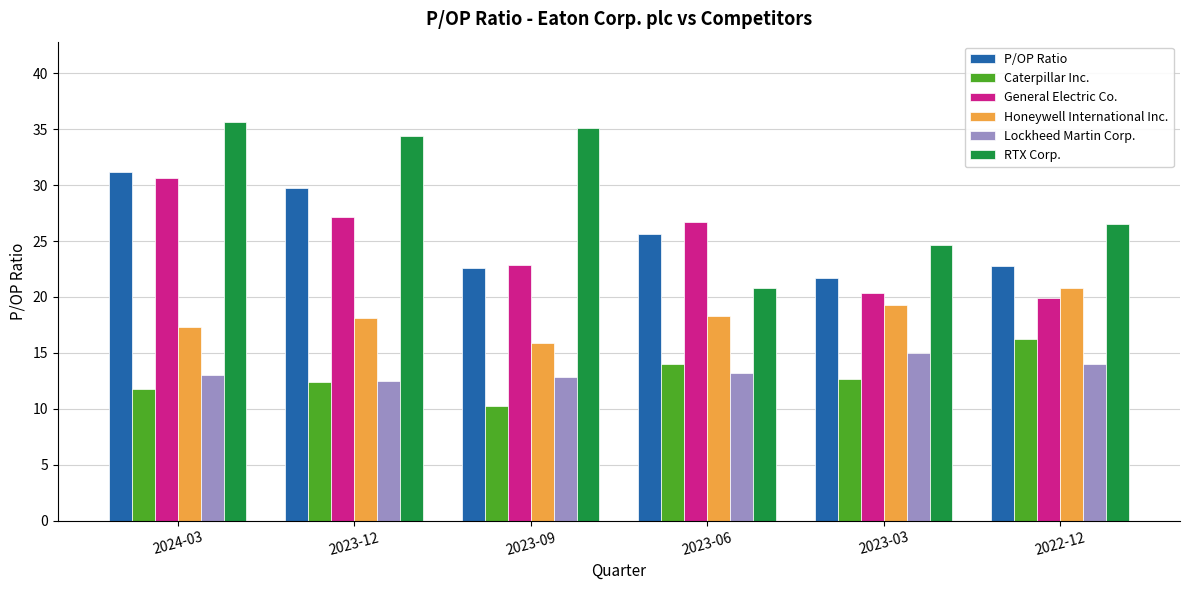

At how many categories does at least one series exceed 15?

6